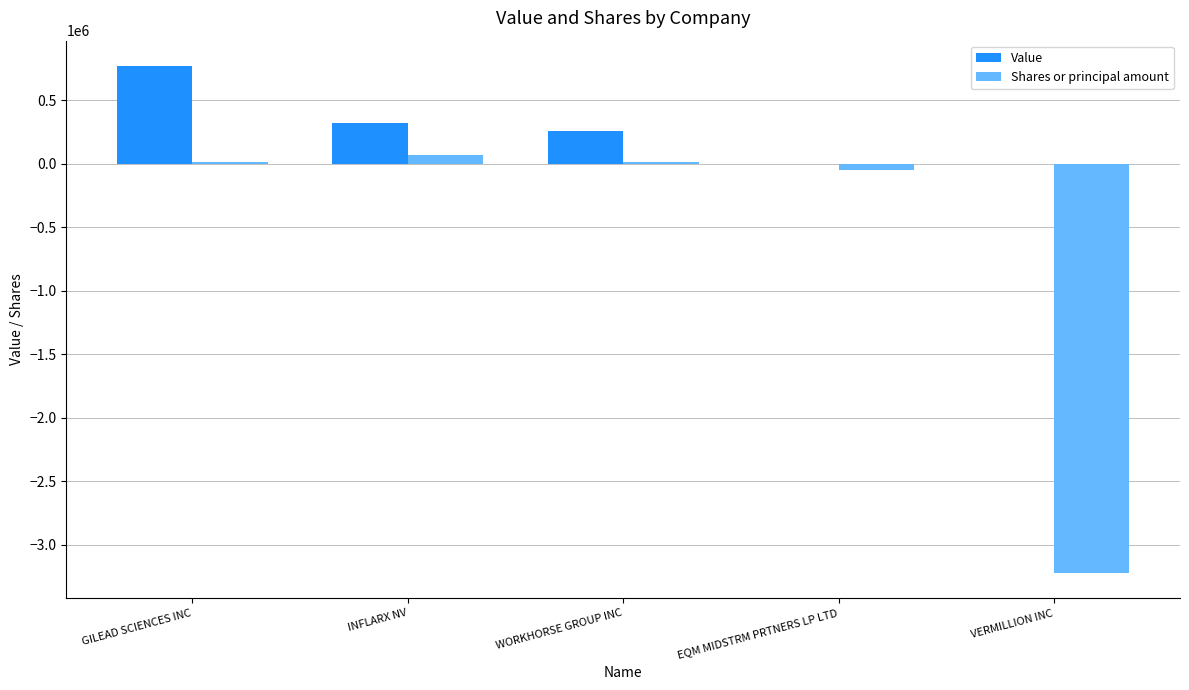

The Value series shows 321000 at INFLARX NV. True or false?

True